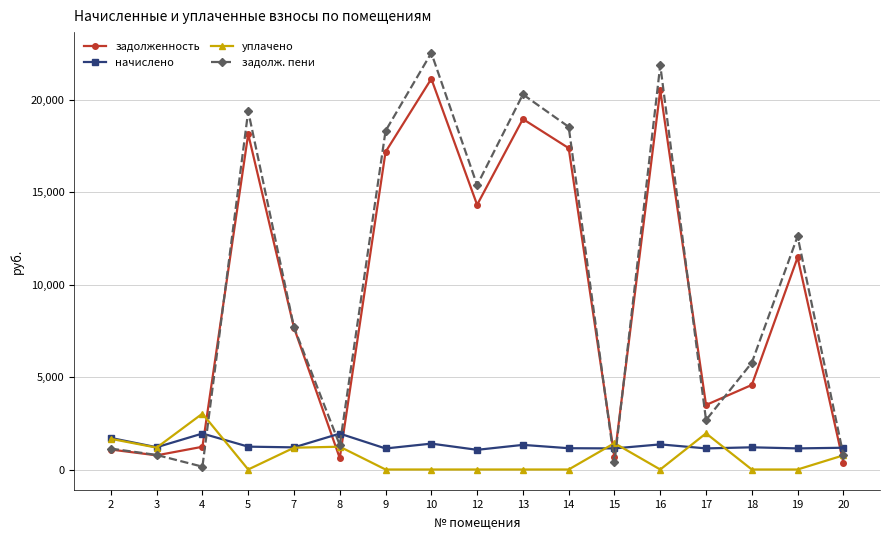

How many categories are shown in the chart?

17